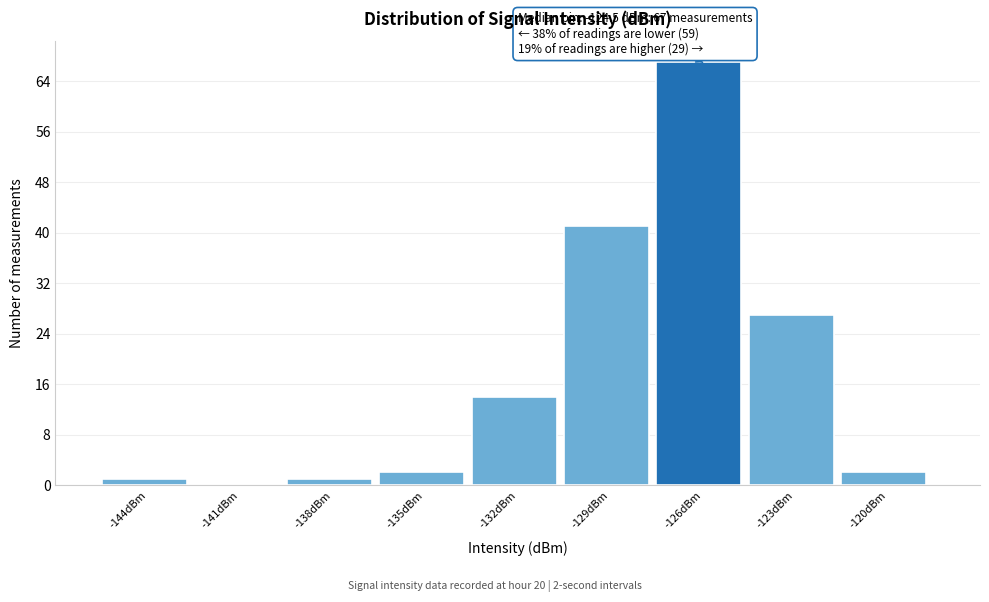

Reading right to left, transcribe all the data shown in this chart.

-120dBm=2	-123dBm=27	-126dBm=67	-129dBm=41	-132dBm=14	-135dBm=2	-138dBm=1	-141dBm=0	-144dBm=1